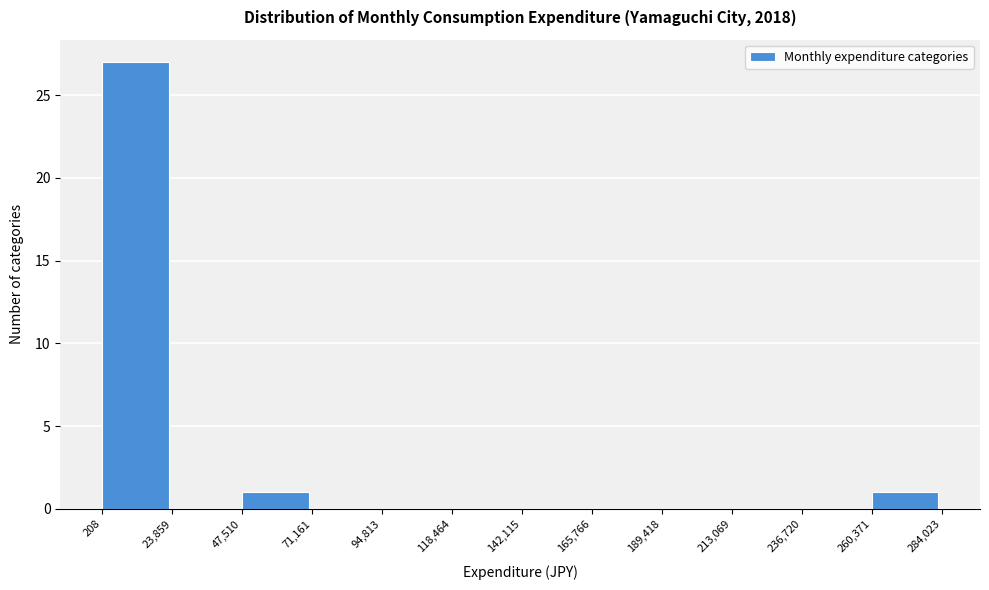

Reading left to right, list every bar in this chart as the range it spans on the x-axis followed by its height. The values are not printed on the chart, so give them approximately, as read against the axis.

208 to 23,859: 27
23,859 to 47,510: 0
47,510 to 71,161: 1
71,161 to 94,813: 0
94,813 to 118,464: 0
118,464 to 142,115: 0
142,115 to 165,766: 0
165,766 to 189,418: 0
189,418 to 213,069: 0
213,069 to 236,720: 0
236,720 to 260,371: 0
260,371 to 284,023: 1